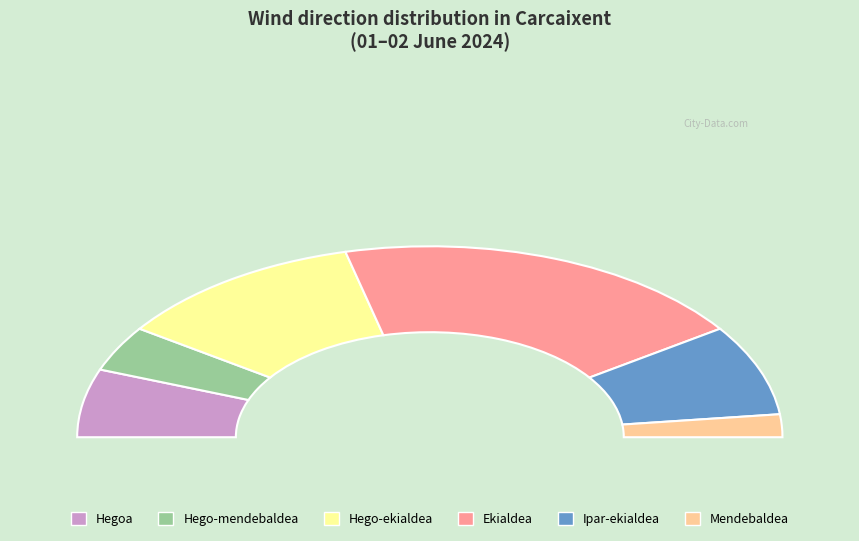

How many segments does this pie chart have?

6